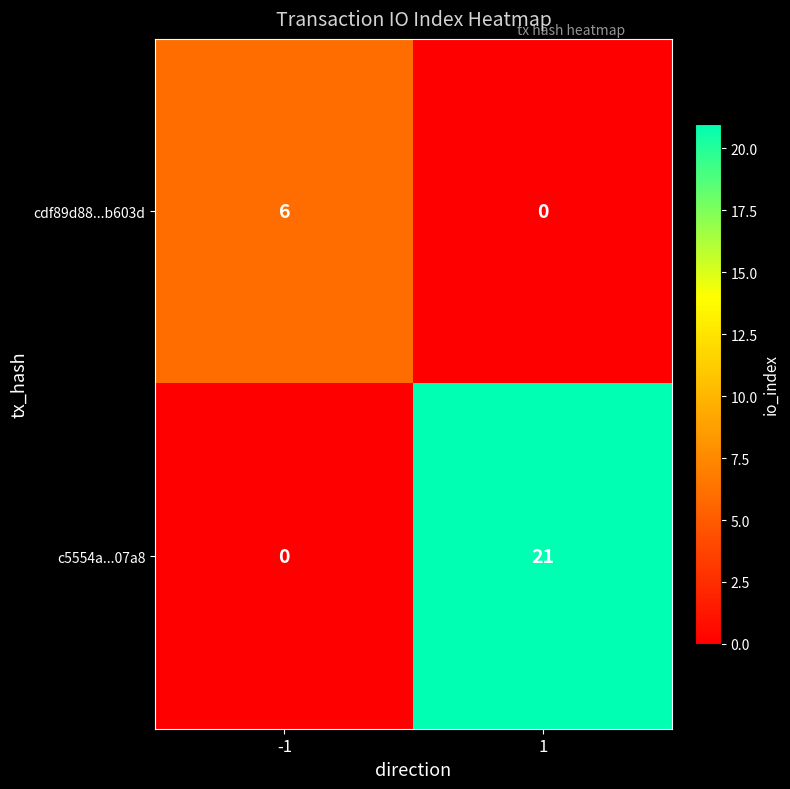

Which series has the widest spread of values?

c5554a...07a8